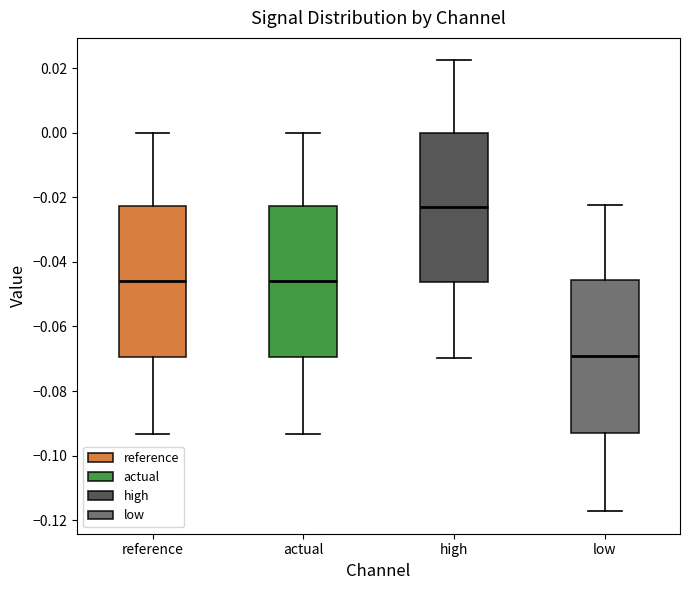

Reading left to right, transcribe this box plot: for each box, give where its median line is, the range the box spans, and where its two whiskers end, as read against the y-axis. The values are not printed on the chart, so give them approximately, as read against the axis.

reference: median -0.046, box -0.070 to -0.022, whiskers -0.094 to 0.000
actual: median -0.046, box -0.070 to -0.022, whiskers -0.094 to 0.000
high: median -0.022, box -0.046 to 0.000, whiskers -0.070 to 0.022
low: median -0.070, box -0.092 to -0.046, whiskers -0.118 to -0.022